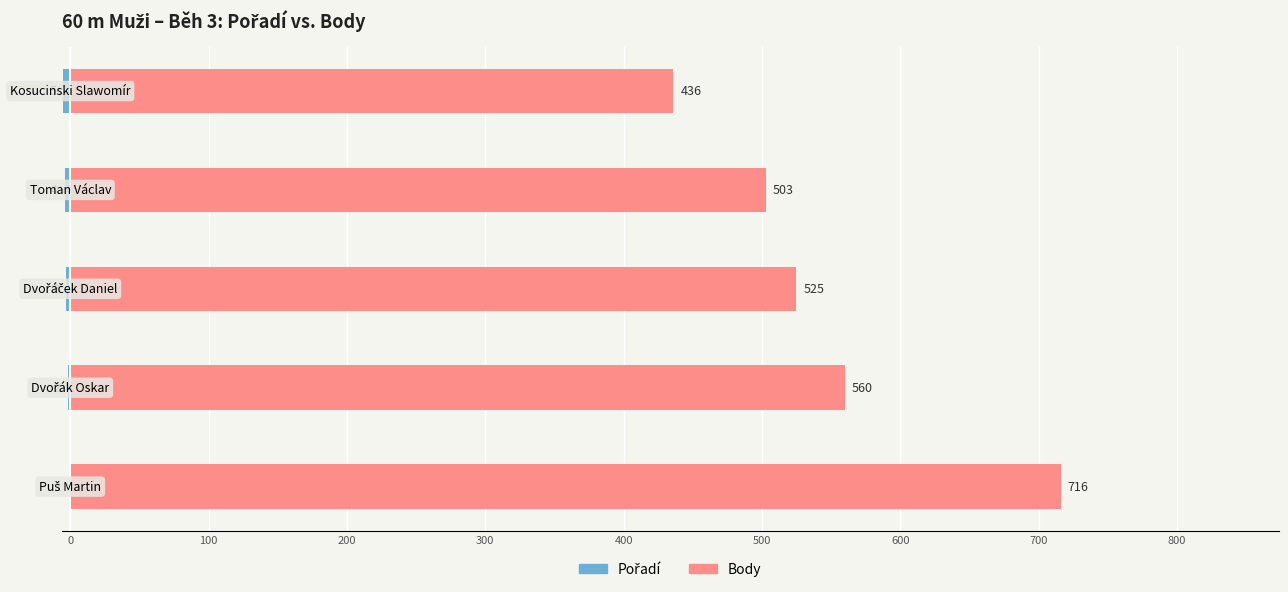

True or false: Pořadí has a value of -1 at 0.

False